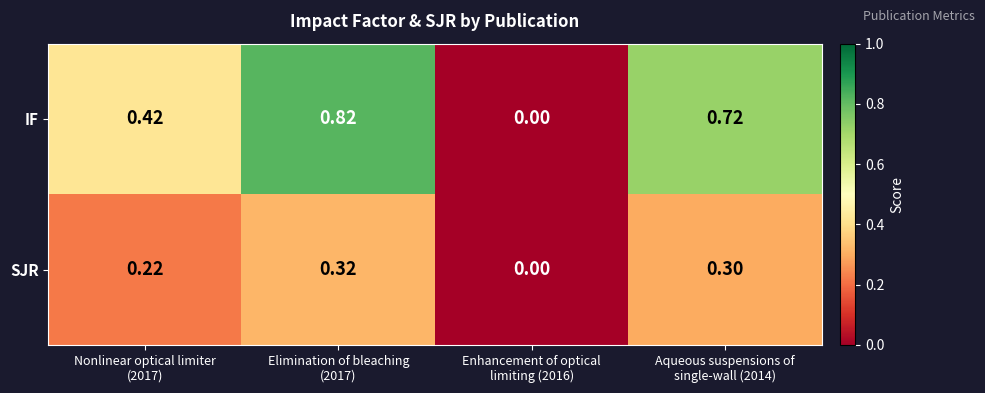

Which series has the widest spread of values?

IF